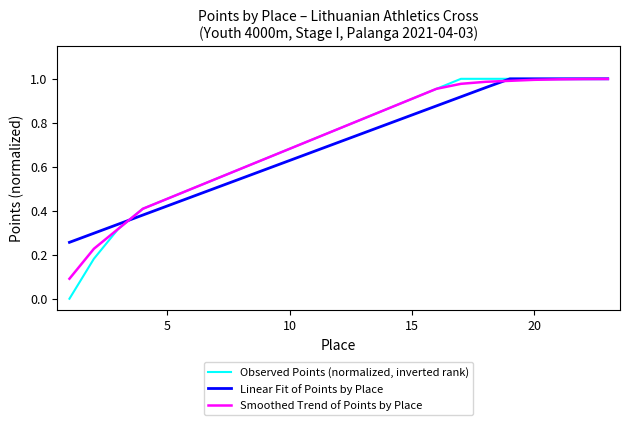

Which series has the widest spread of values?

Observed Points (normalized, inverted rank)